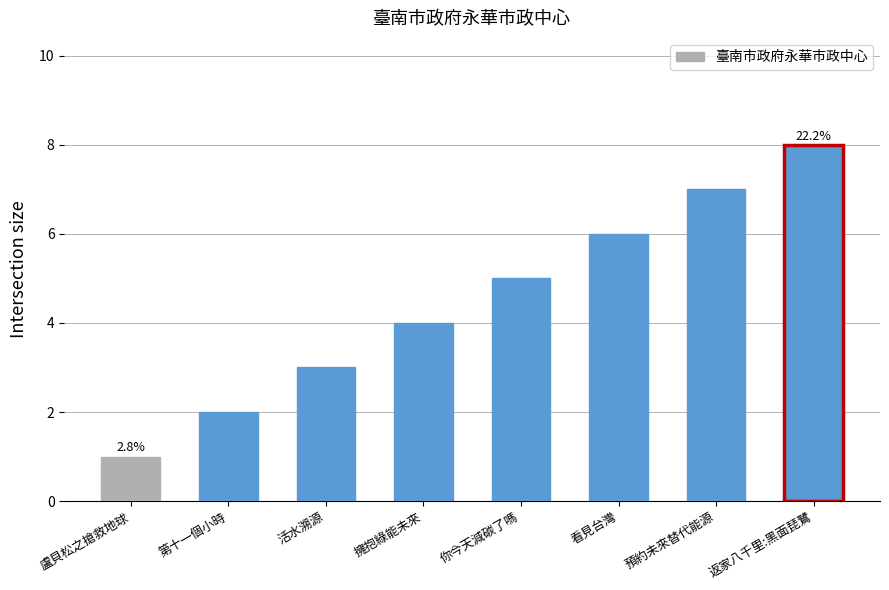

True or false: the data shows 2 at 第十一個小時.

True